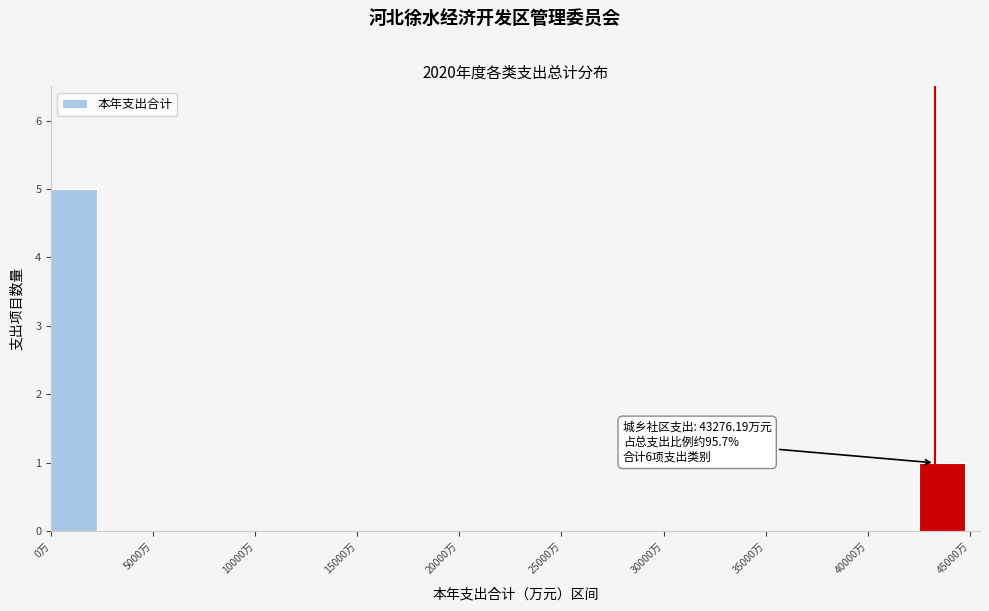

Which range on the x-axis has the tallest bar?

0 to 2500